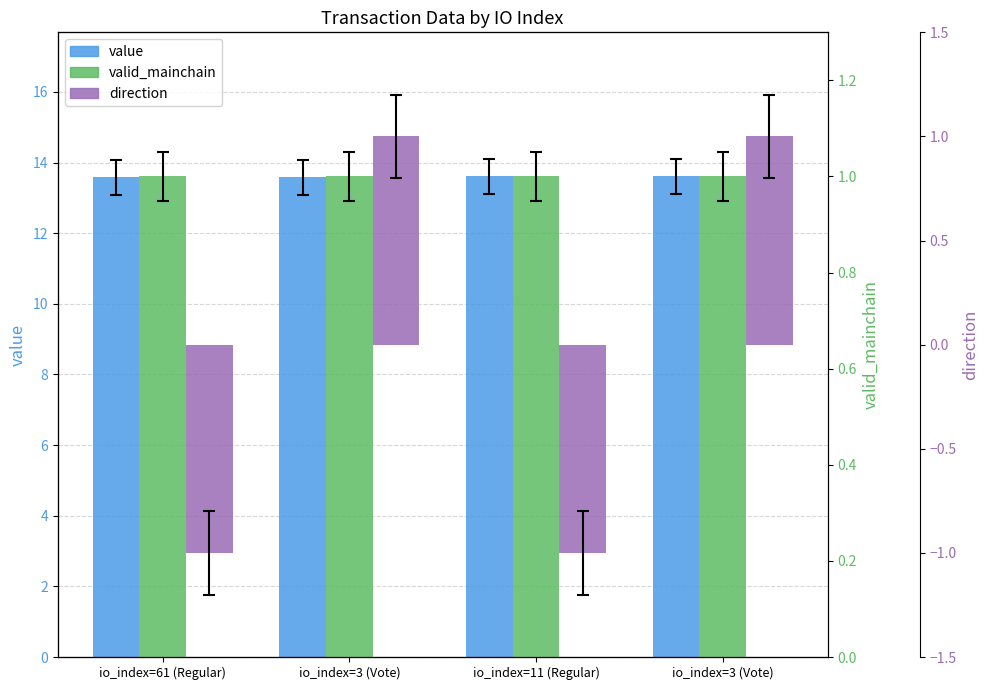

What is the spread (max minus min) of values at io_index=3 (Vote)?

12.6